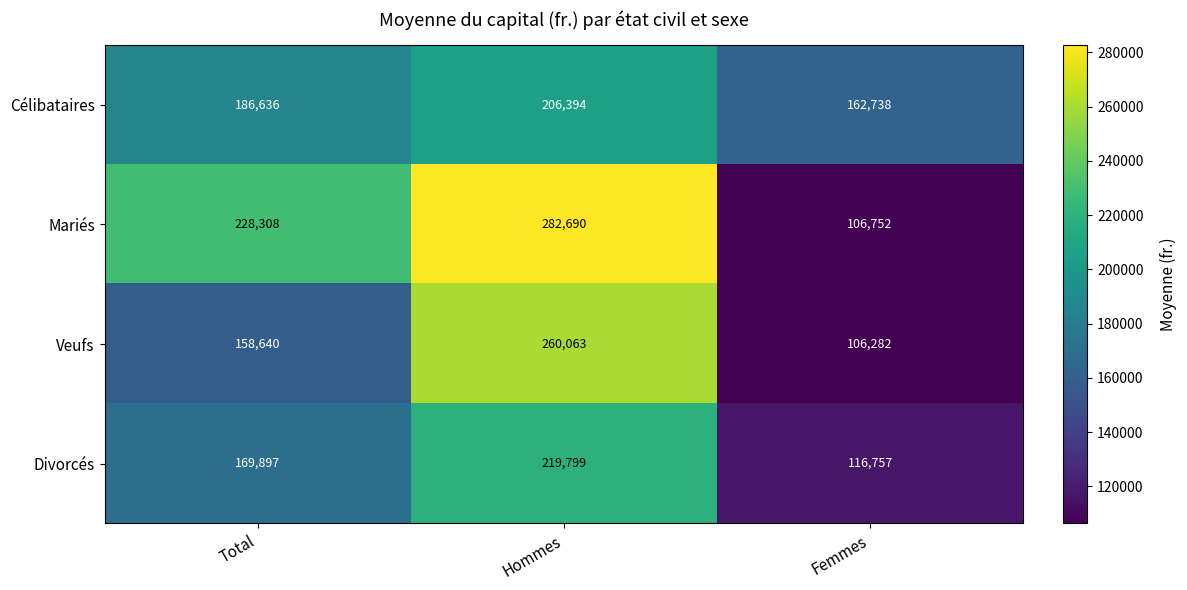

What is the total value across all series at Total?

743481